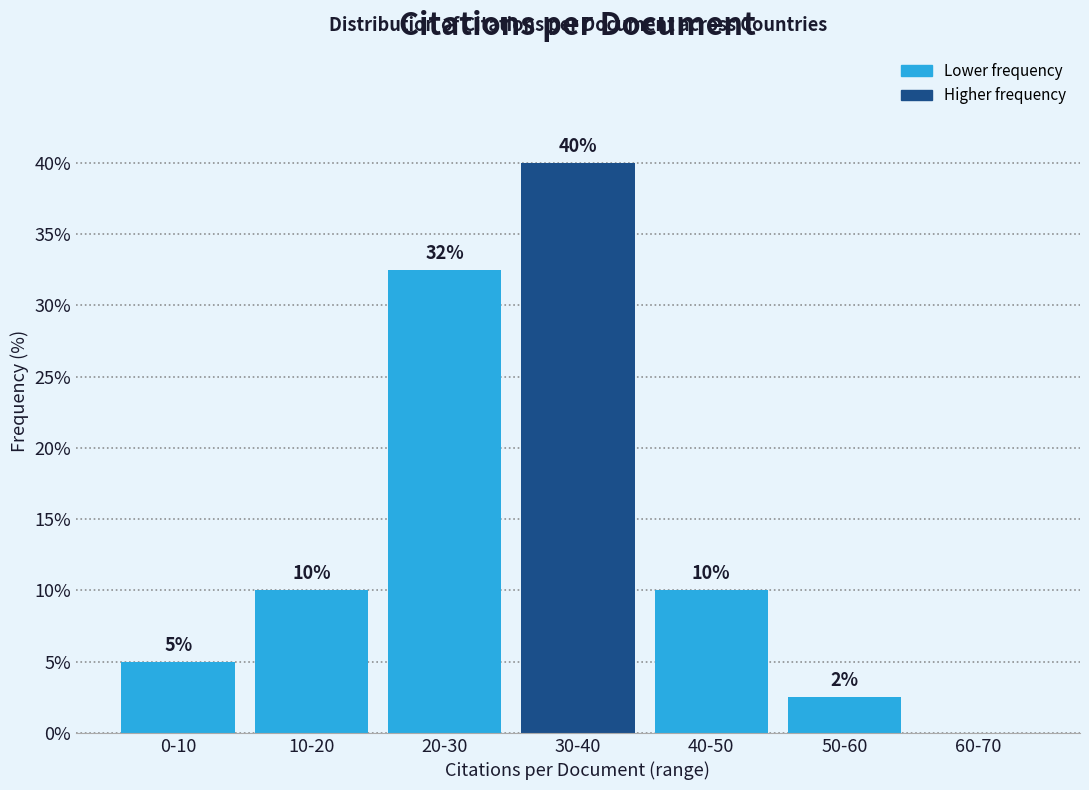

What is the maximum value shown in the chart?

40.0